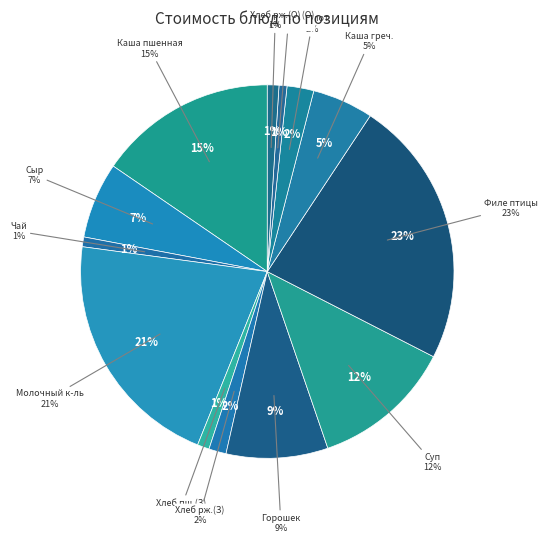

What is the largest slice in the pie chart?

Филе птицы тушеное в томатном соусе